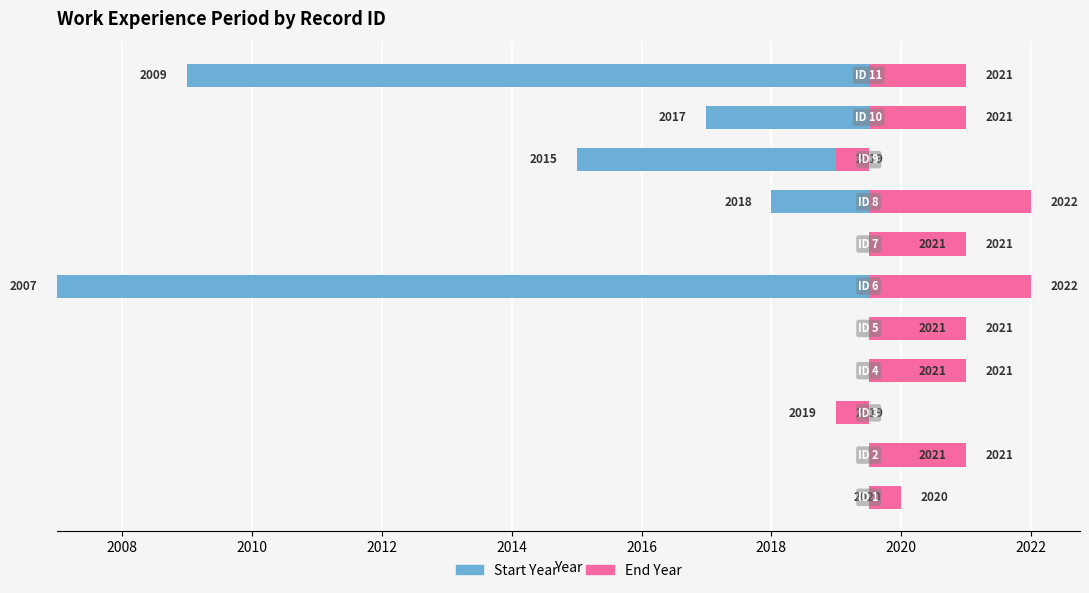

Between 2014 and 2016, which series saw the biggest shift?

Start Year